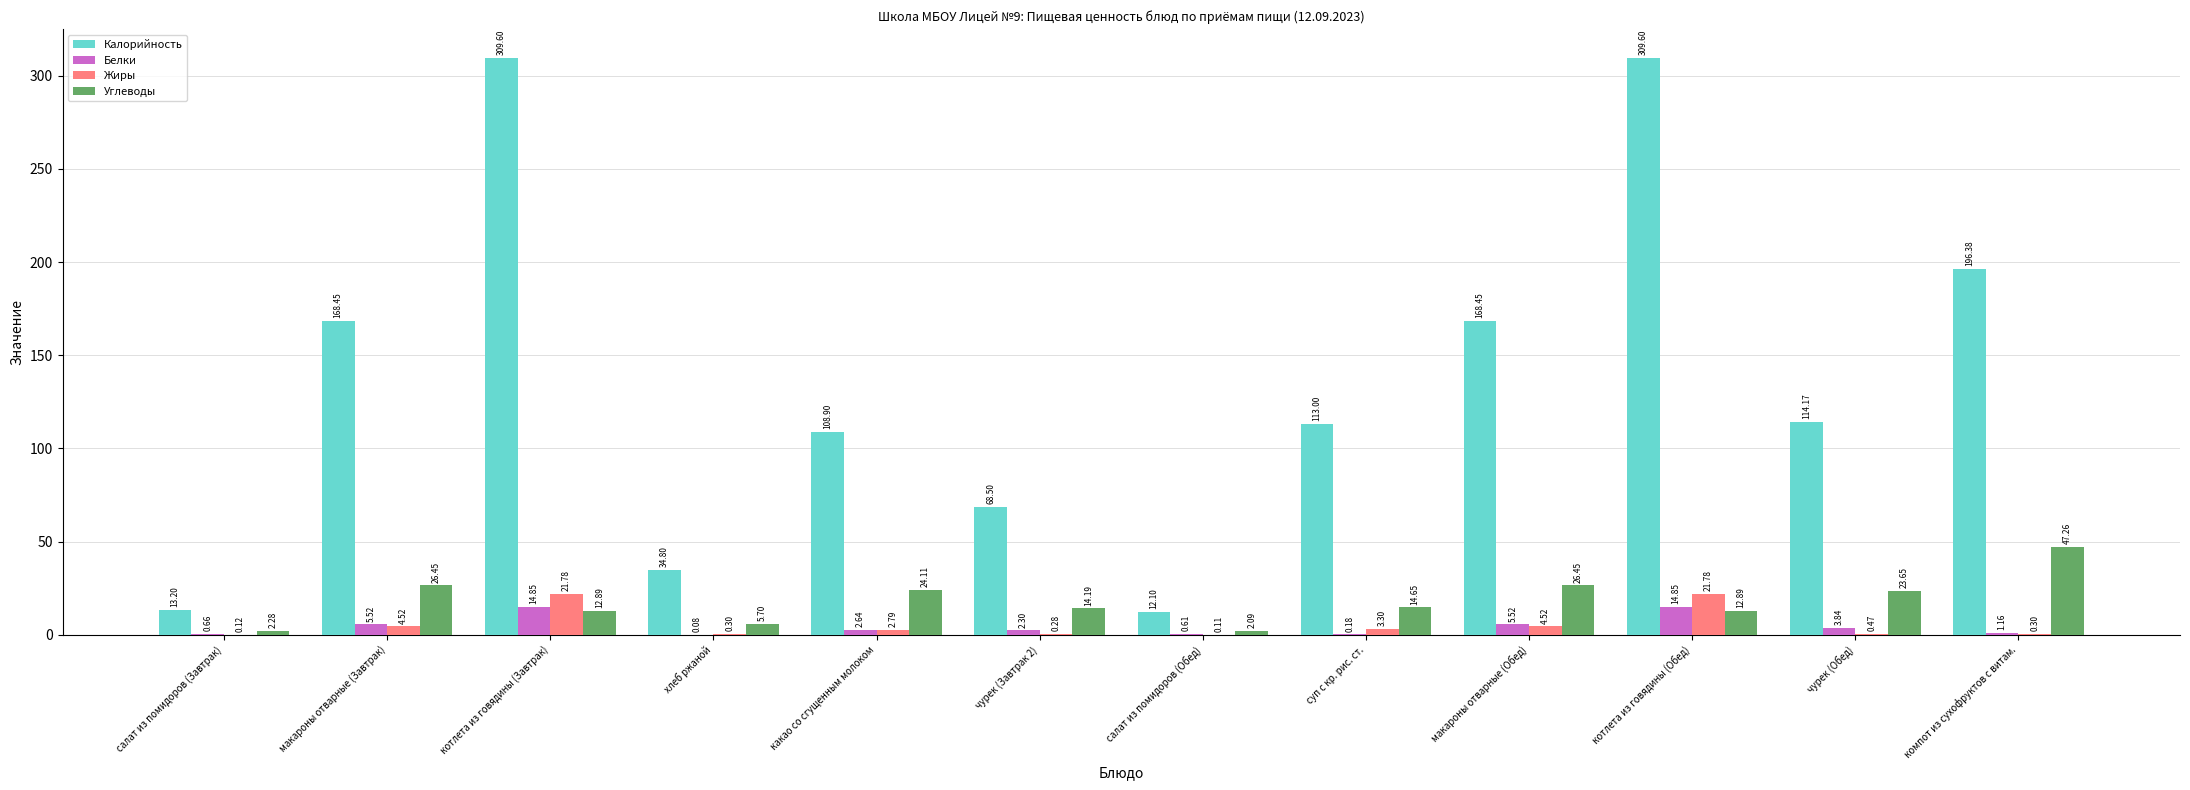

Where is Углеводы nearest to the value 24?

какао со сгущенным молоком